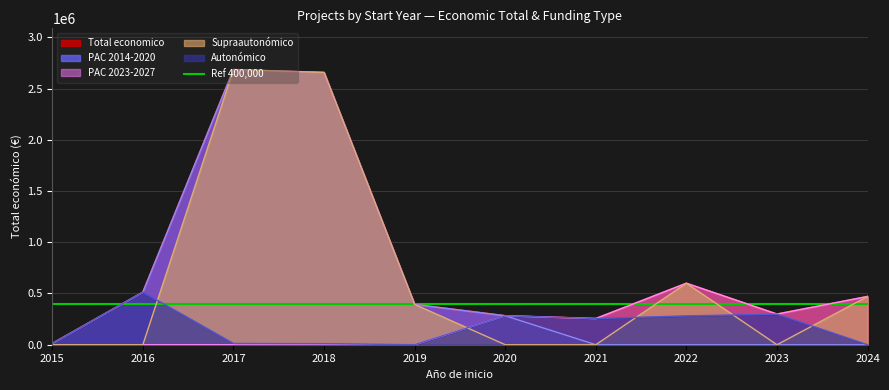

At which label is Supraautonómico closest to 1342737?

2022